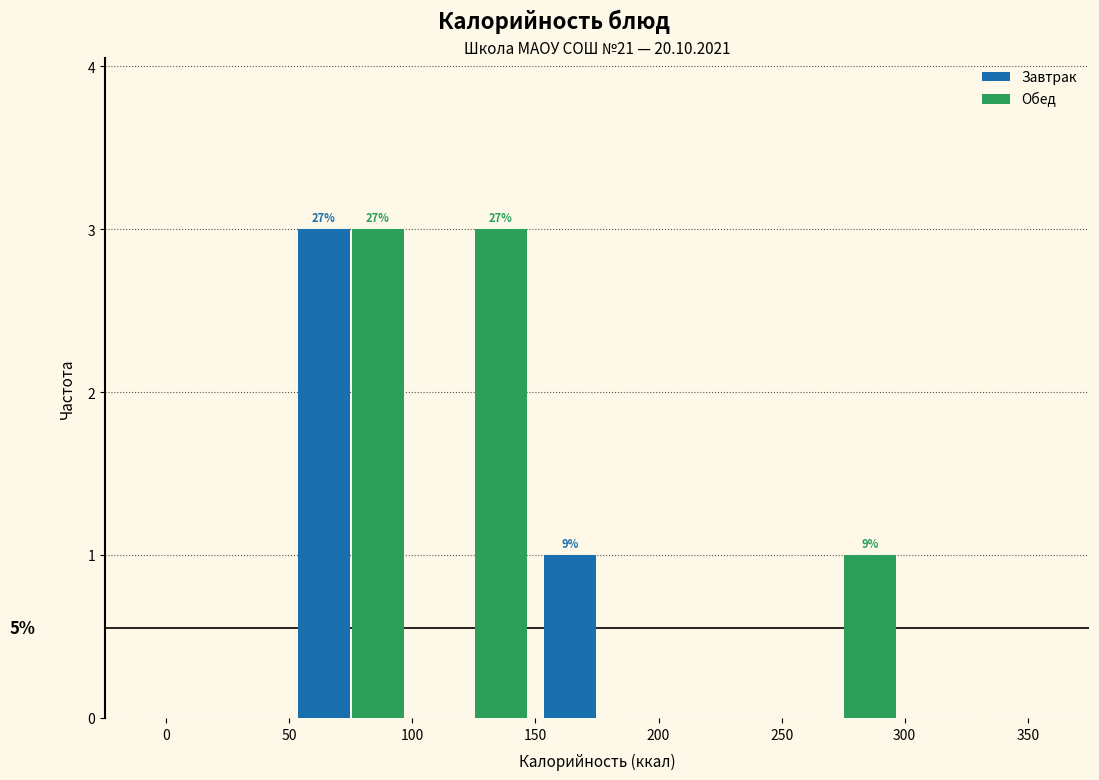

In the Завтрак series, which range on the x-axis has the tallest bar?

50 to 100